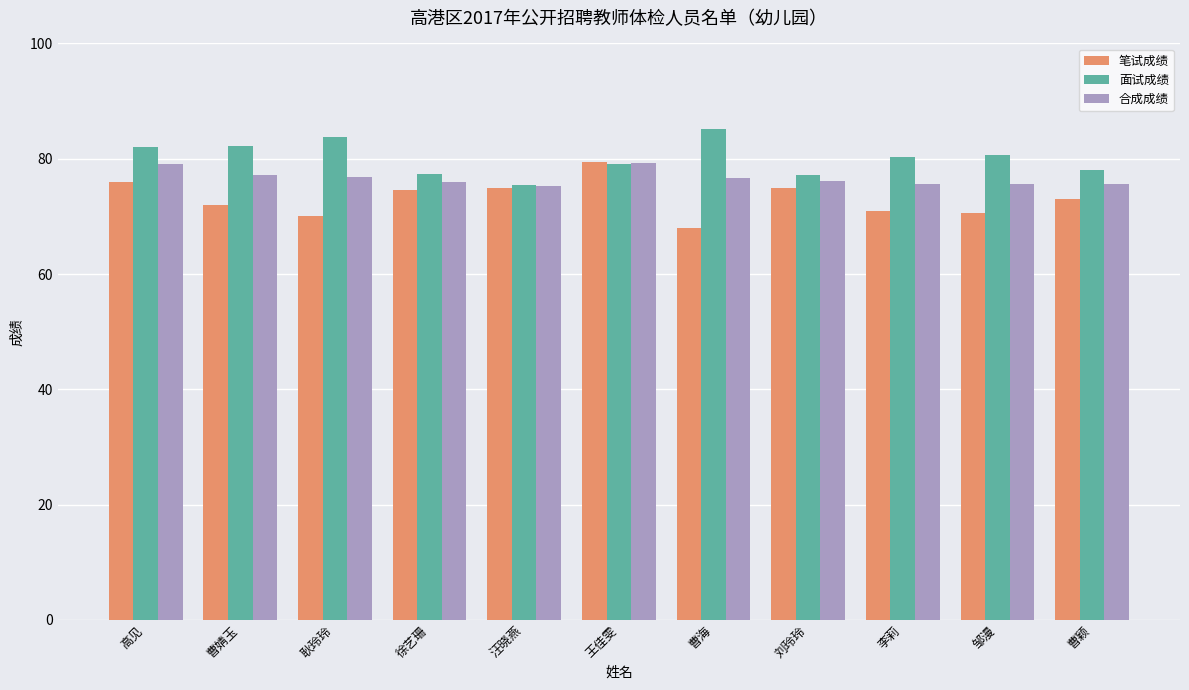

What is the sum of all 笔试成绩 values?

804.5